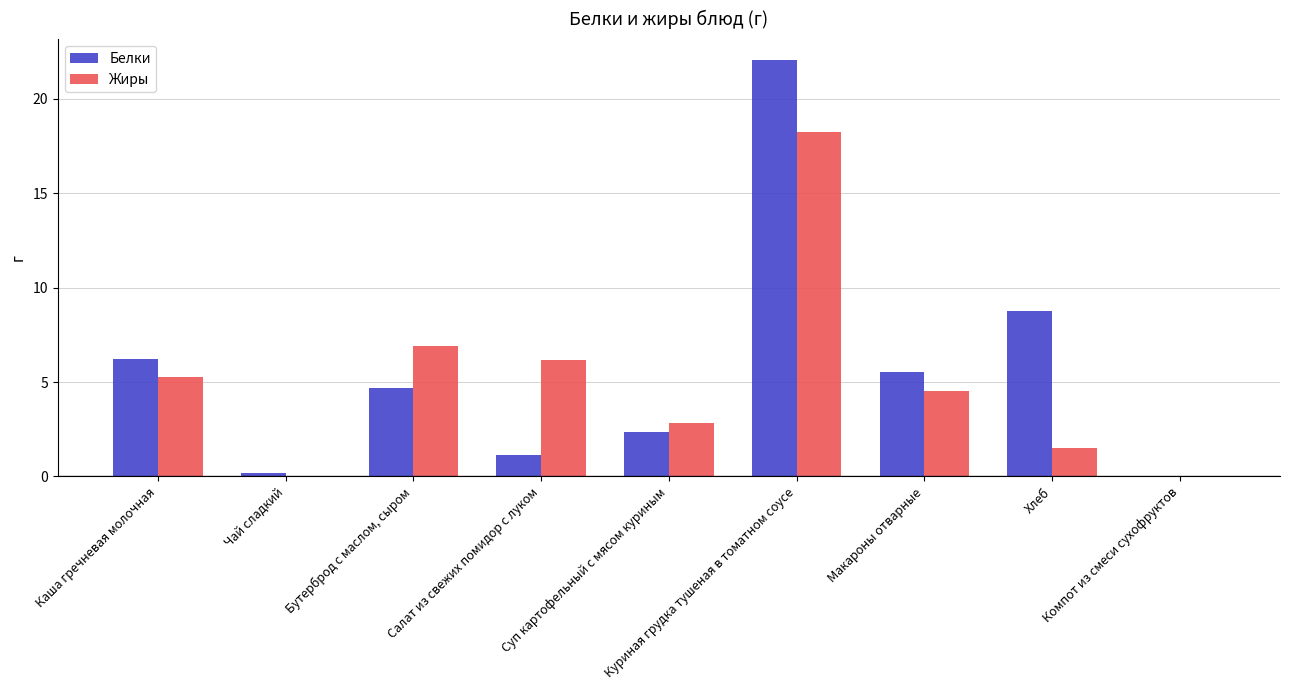

What is the greatest value displayed?

22.1